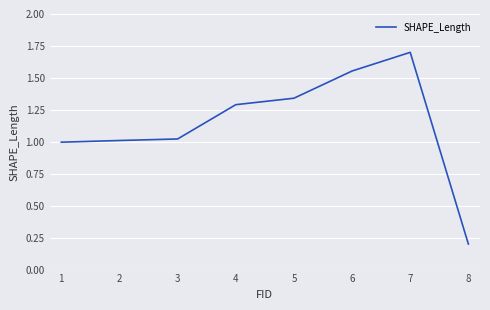

Approximately how many times larger is the value at 7 compared to 6?

1.1